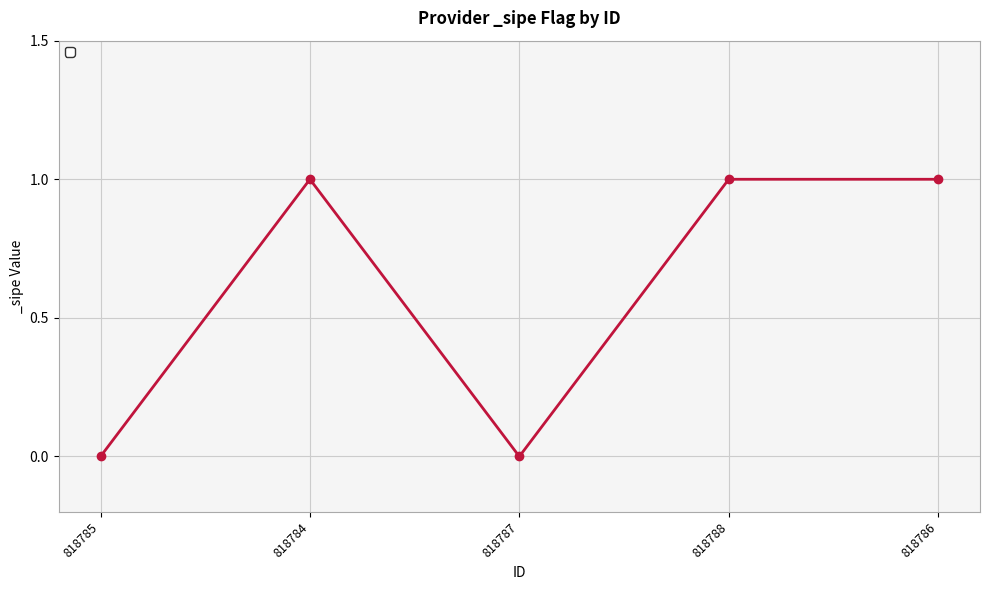

Is it true that the value at 818788 is 1?

True